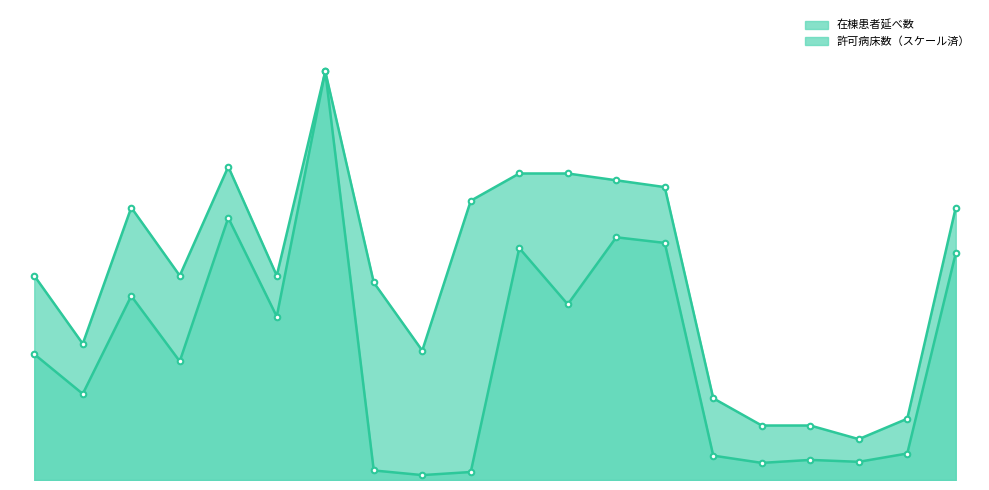

What is the sum of the 許可病床数 values at 4 and 2?

20799.2